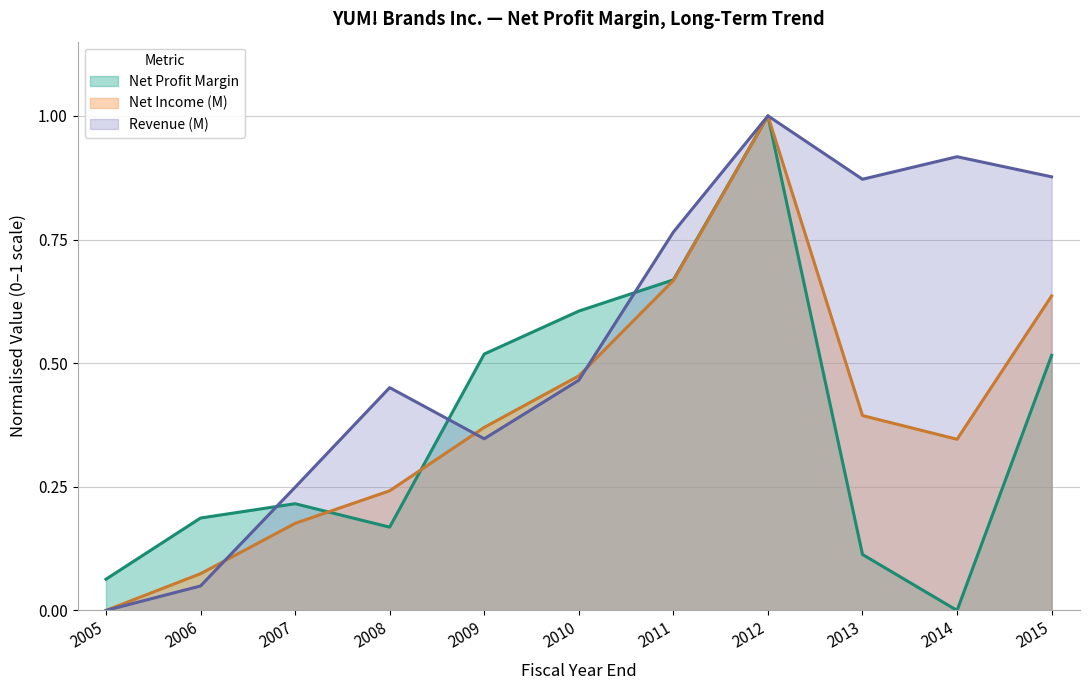

Reading right to left, extract all data points from this chart.

Net Profit Margin: 2015=0.5	2014=0.0	2013=0.1	2012=1.0	2011=0.7	2010=0.6	2009=0.5	2008=0.2	2007=0.2	2006=0.2	2005=0.1
Net Income (M): 2015=0.6	2014=0.3	2013=0.4	2012=1.0	2011=0.7	2010=0.5	2009=0.4	2008=0.2	2007=0.2	2006=0.1	2005=0.0
Revenue (M): 2015=0.9	2014=0.9	2013=0.9	2012=1.0	2011=0.8	2010=0.5	2009=0.3	2008=0.5	2007=0.2	2006=0.0	2005=0.0